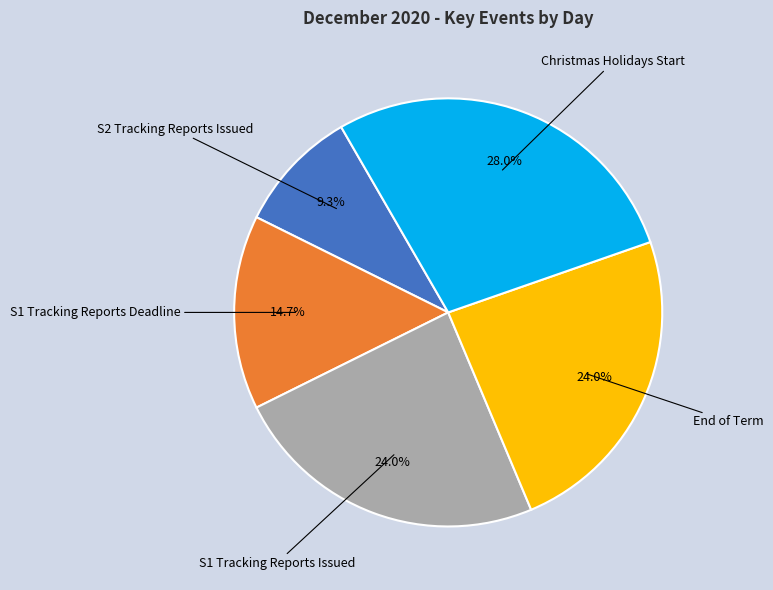

Is there any slice that represents more than half of the pie?

No